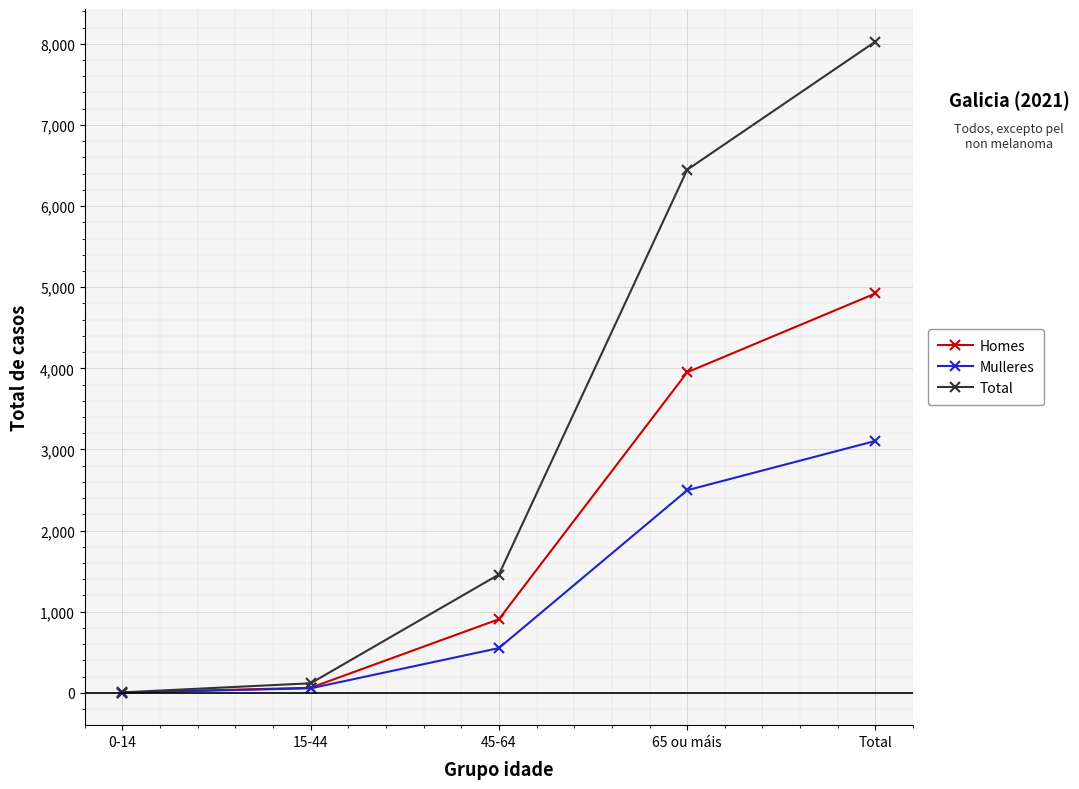

The value of Mulleres at Total is 804. True or false?

False